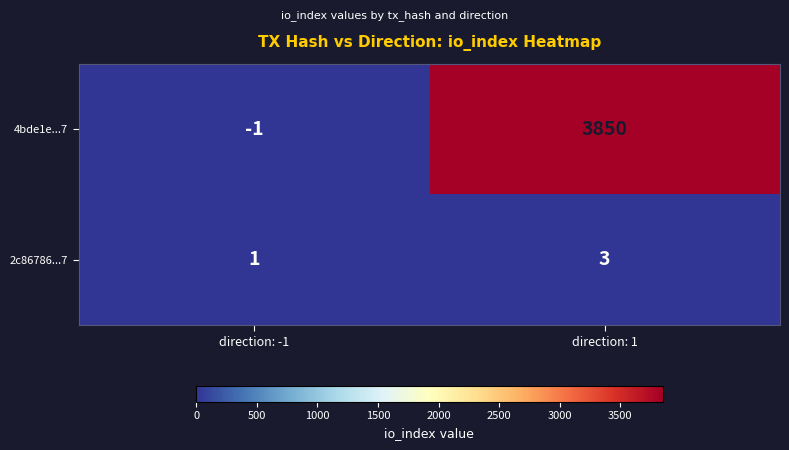

Which series has the largest range (max minus min)?

4bde1e...7